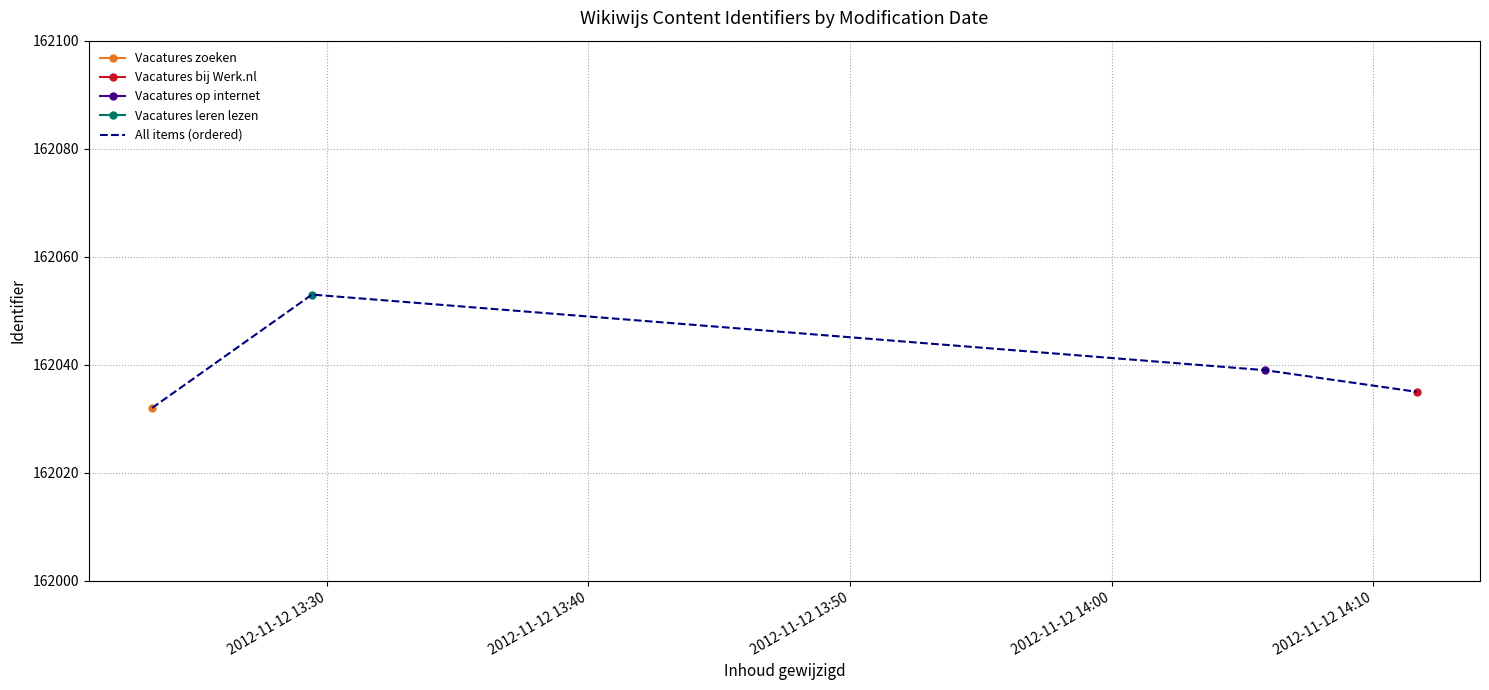

What is the average value?

162040